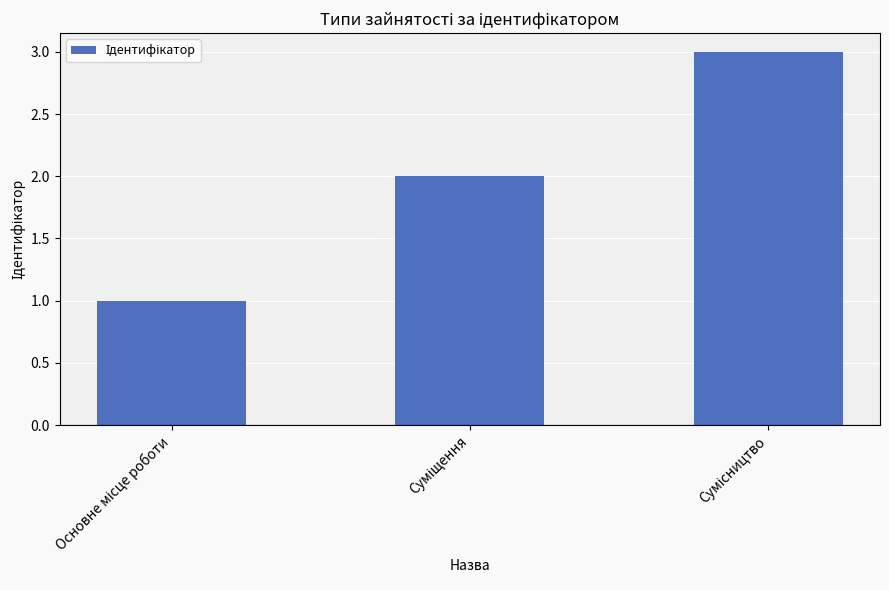

What is the sum of all values?

6